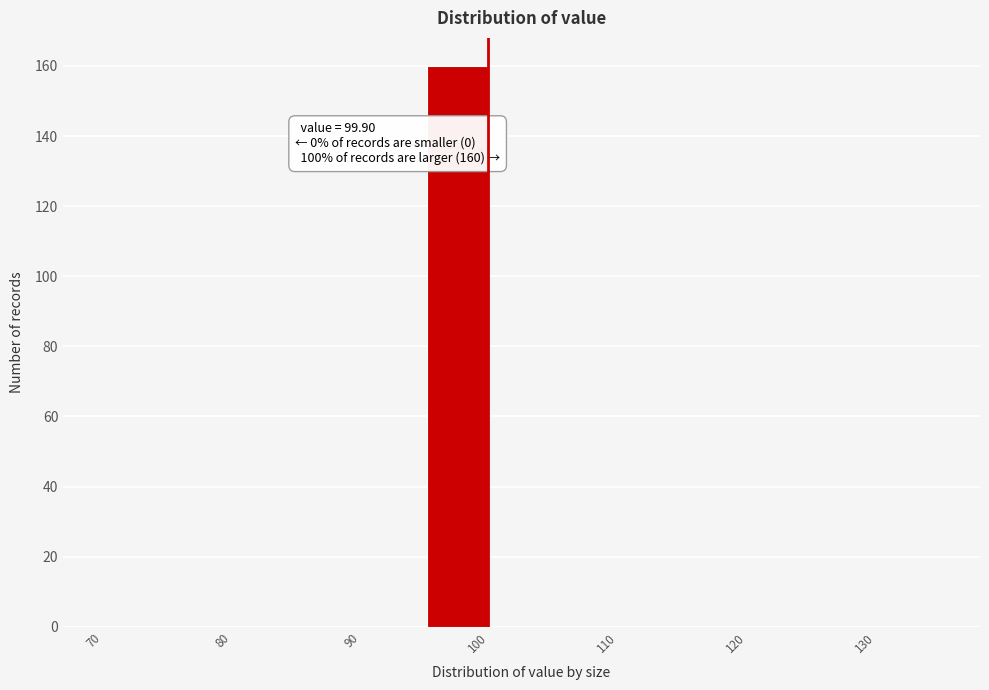

Which range on the x-axis has the tallest bar?

95 to 100